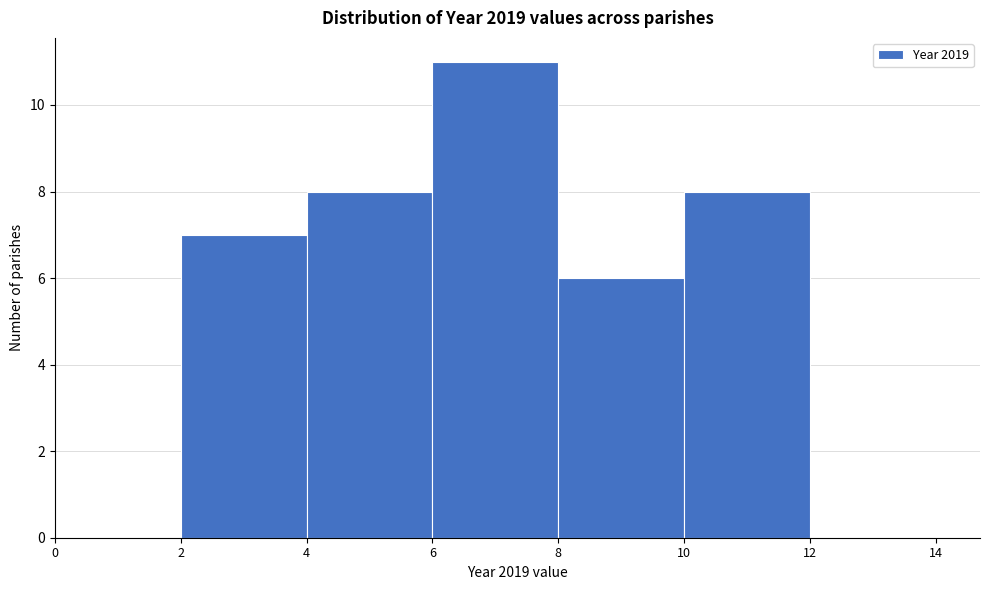

Reading left to right, list every bar in this chart as the range it spans on the x-axis followed by its height. The values are not printed on the chart, so give them approximately, as read against the axis.

0 to 2: 0
2 to 4: 7
4 to 6: 8
6 to 8: 11
8 to 10: 6
10 to 12: 8
12 to 14: 0